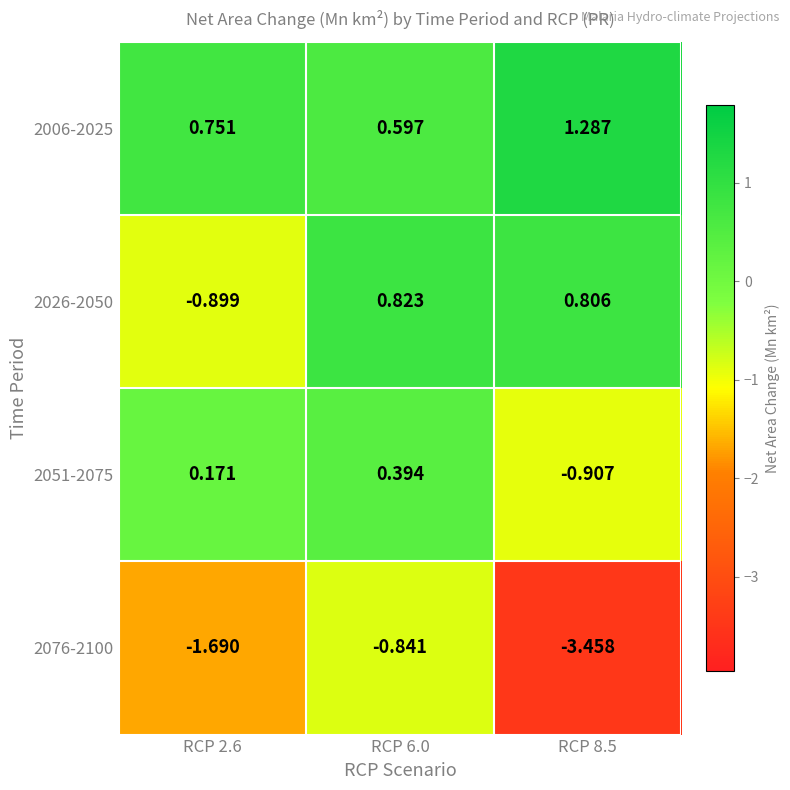

Is the value of 2006-2025 at RCP 2.6 greater than the value of 2026-2050 at RCP 2.6?

Yes